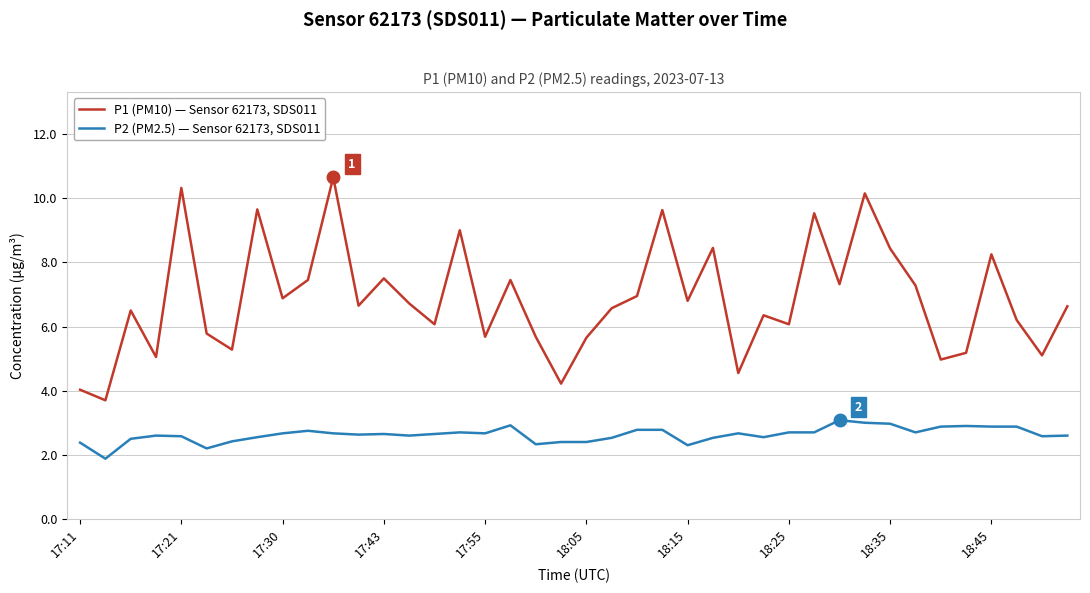

List the series in order of their overall mean, lowest first.

P2 (PM2.5) — Sensor 62173, SDS011, P1 (PM10) — Sensor 62173, SDS011